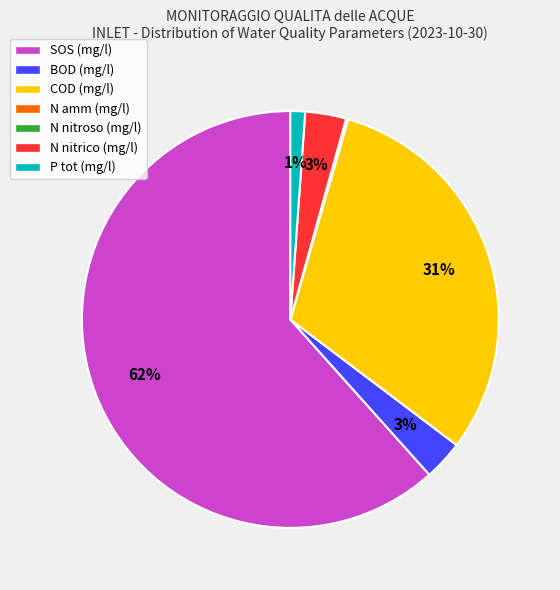

Does SOS (mg/l) represent more than half of the total?

Yes